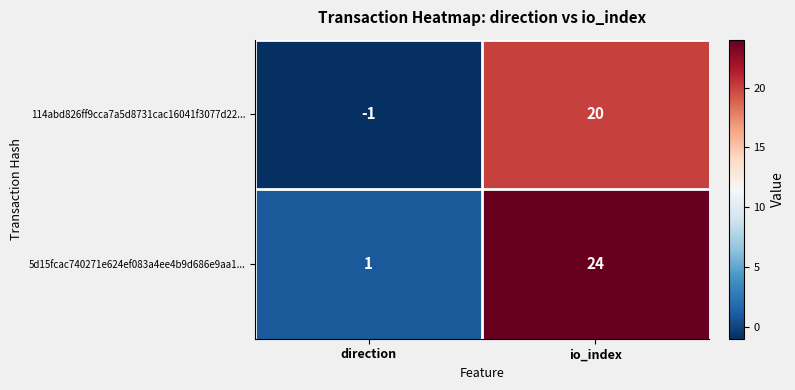

Which category has the lowest value in the 114abd826ff9cca7a5d8731cac16041f3077d22... series?

direction